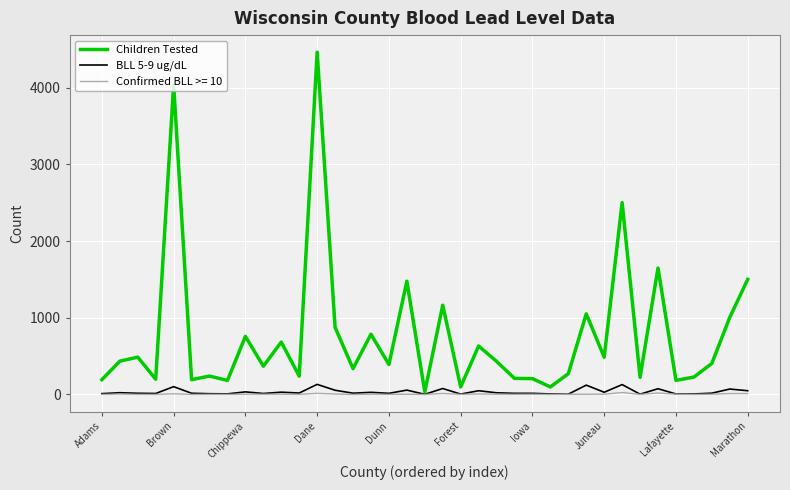

Which series has the largest total across all categories?

Children Tested